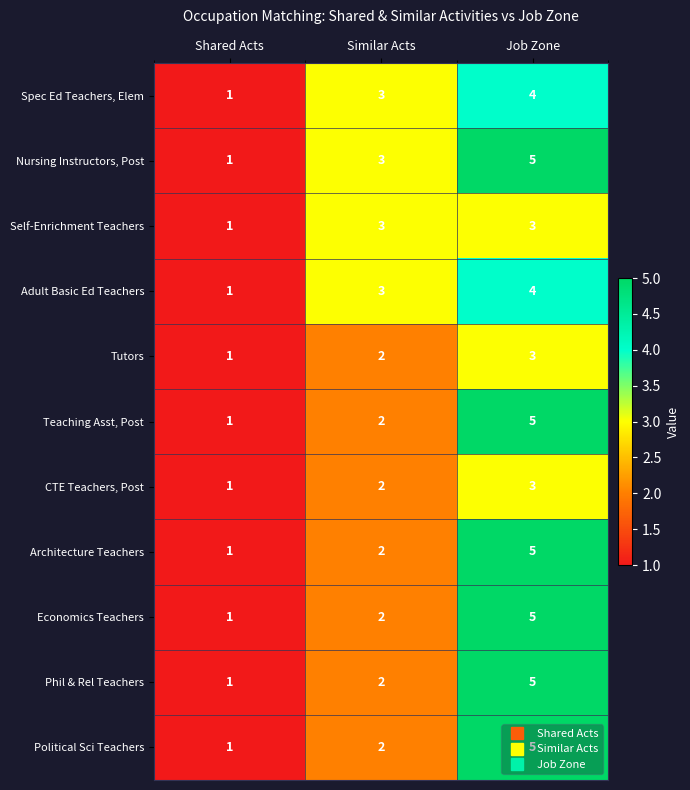

What is the sum of the CTE Teachers, Post values at Similar Acts and Job Zone?

5